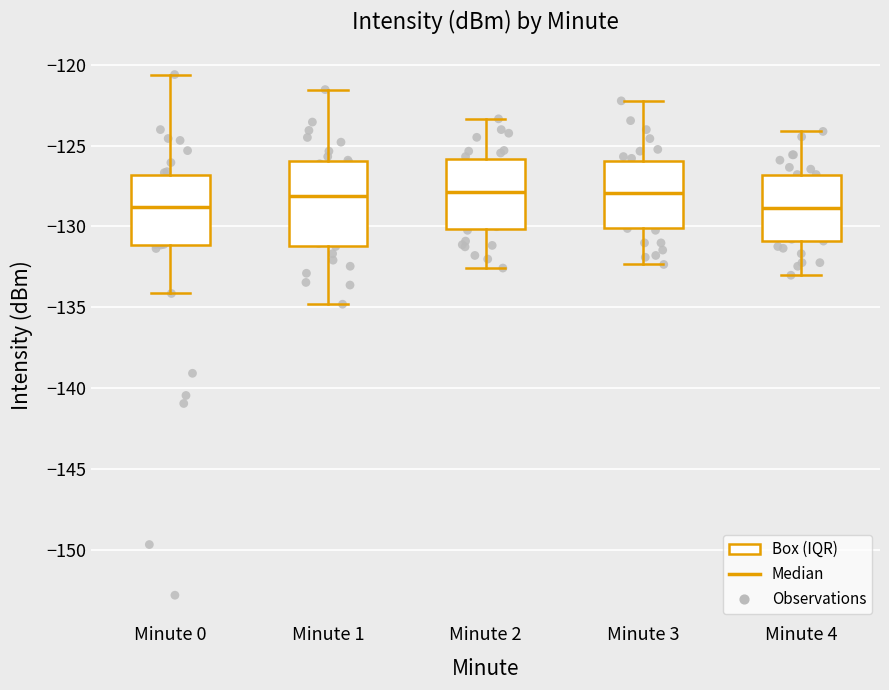

Reading left to right, transcribe this box plot: for each box, give where its median line is, the range the box spans, and where its two whiskers end, as read against the y-axis. The values are not printed on the chart, so give them approximately, as read against the axis.

Minute 0: median -129.0, box -131.0 to -127.0, whiskers -134.0 to -120.5
Minute 1: median -128.0, box -131.0 to -126.0, whiskers -135.0 to -121.5
Minute 2: median -128.0, box -130.0 to -126.0, whiskers -132.5 to -123.5
Minute 3: median -128.0, box -130.0 to -126.0, whiskers -132.5 to -122.0
Minute 4: median -129.0, box -131.0 to -127.0, whiskers -133.0 to -124.0